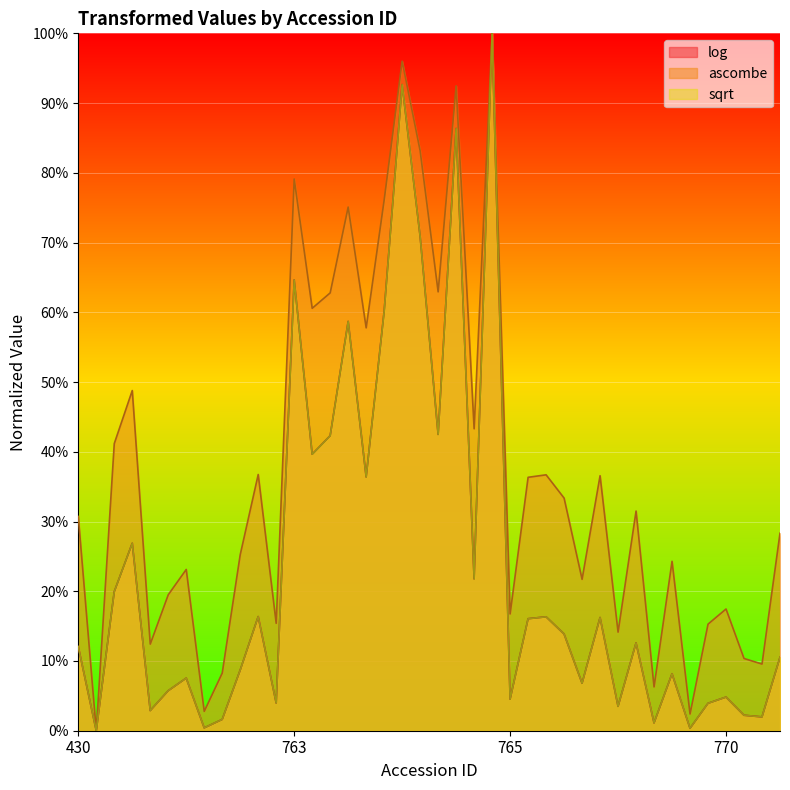

What is the maximum value shown in the chart?

100.0